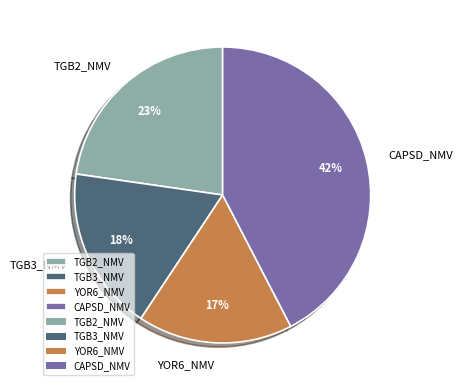

To the nearest percent, what is the average slice percentage?

25%